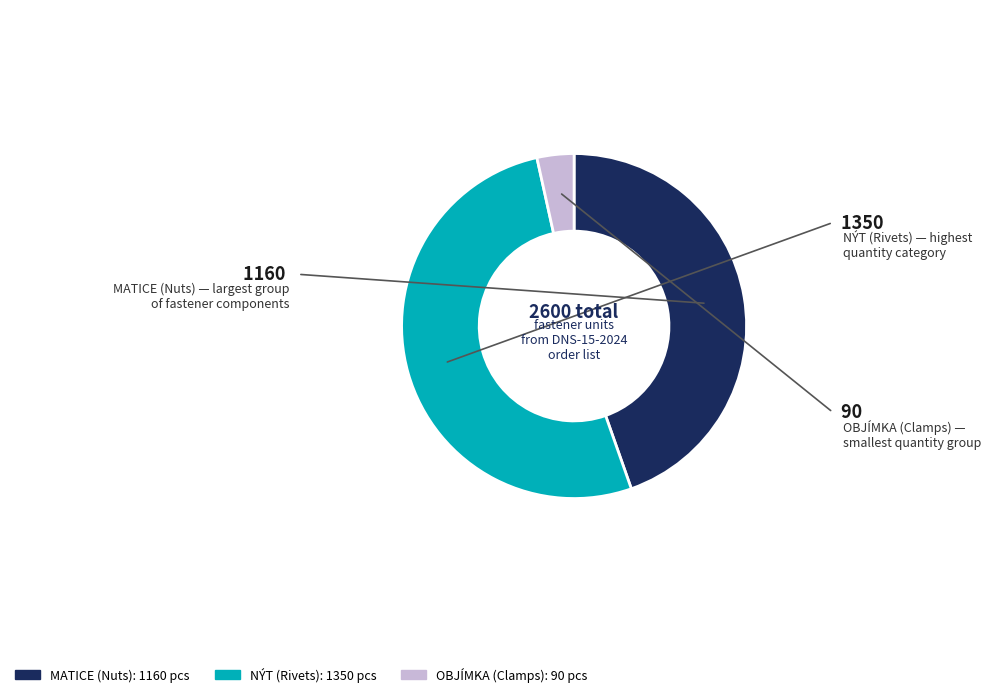

Is there any slice that represents more than half of the pie?

Yes